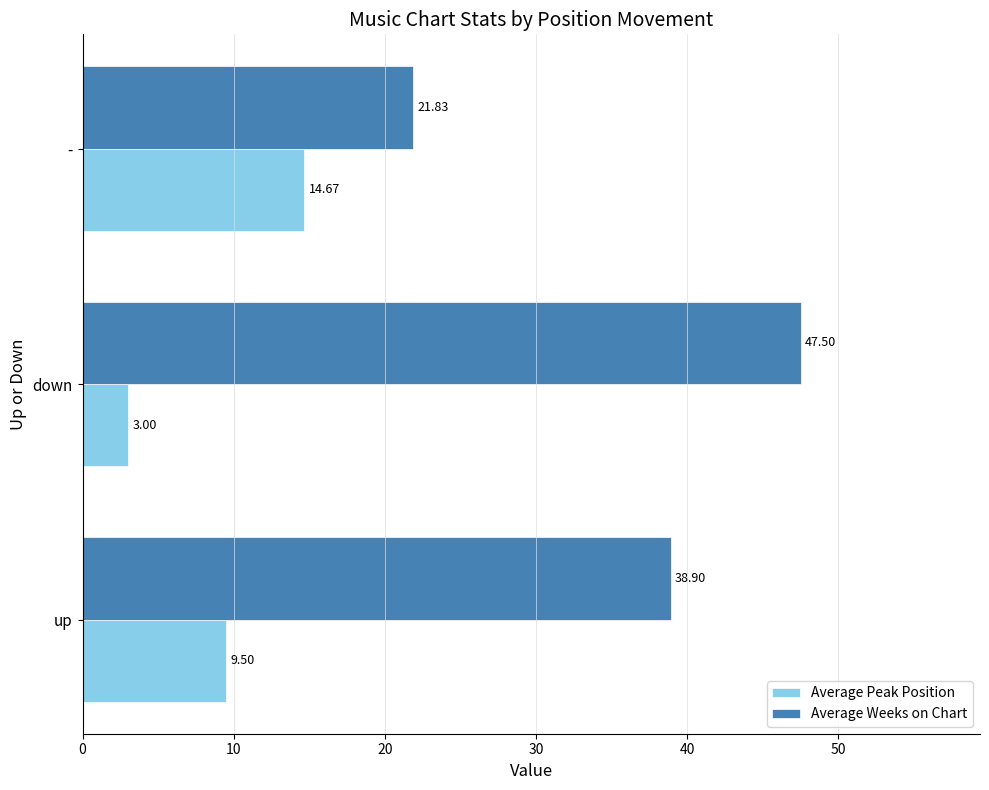

What is the total value across all series at -?

36.5